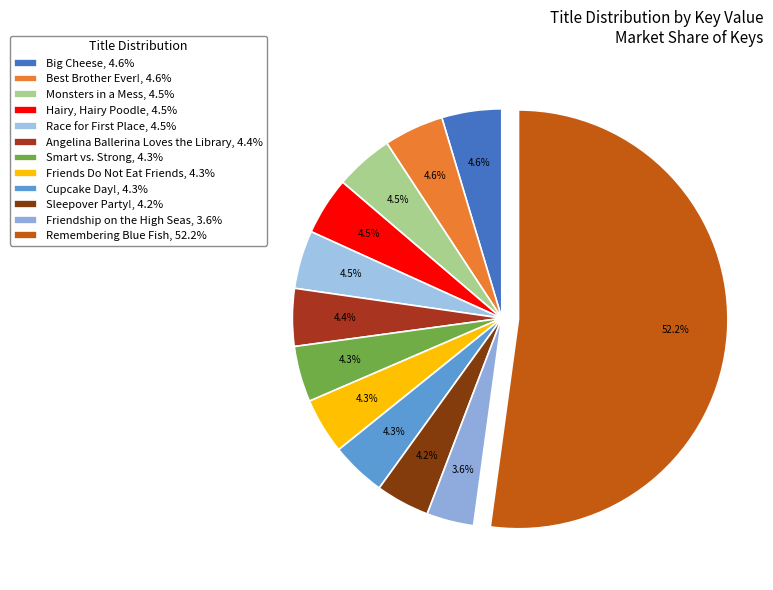

The Angelina Ballerina Loves the Library slice represents 4% of the pie. True or false?

True